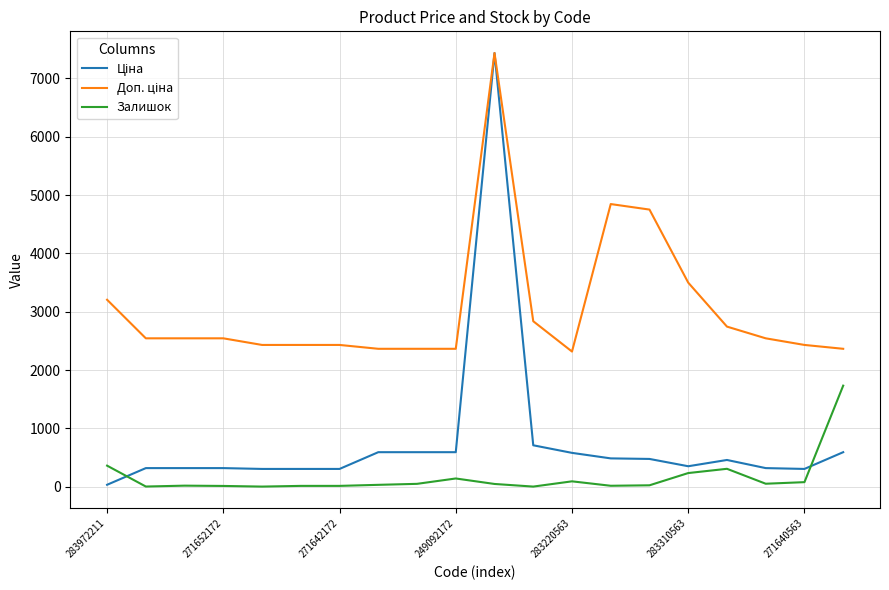

What is the maximum value for Залишок?

1732.0